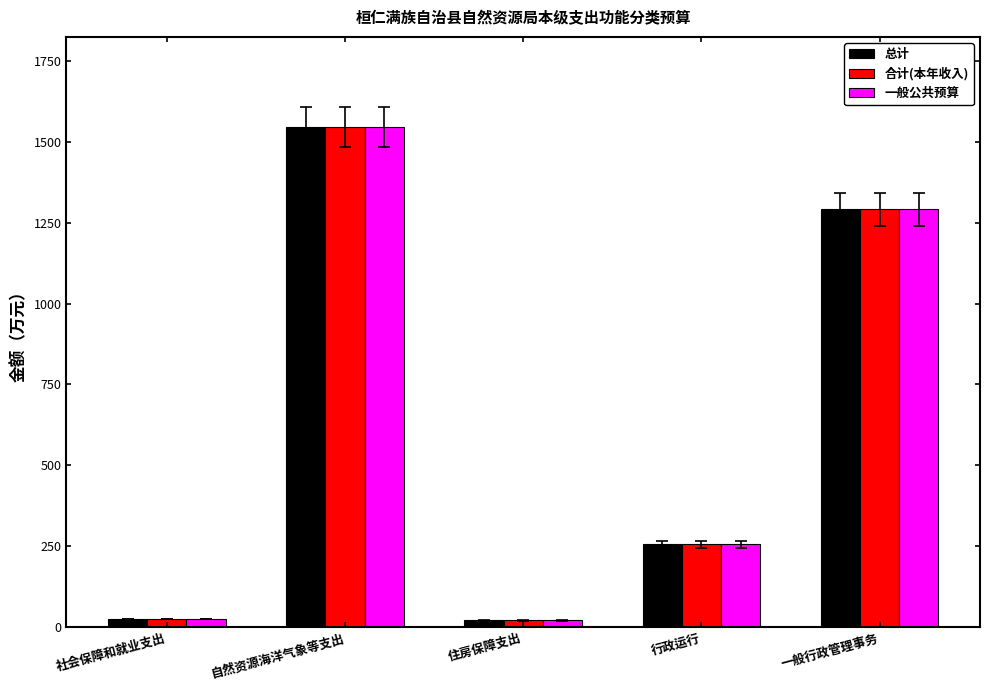

At which category is the sum across all series the highest?

自然资源海洋气象等支出